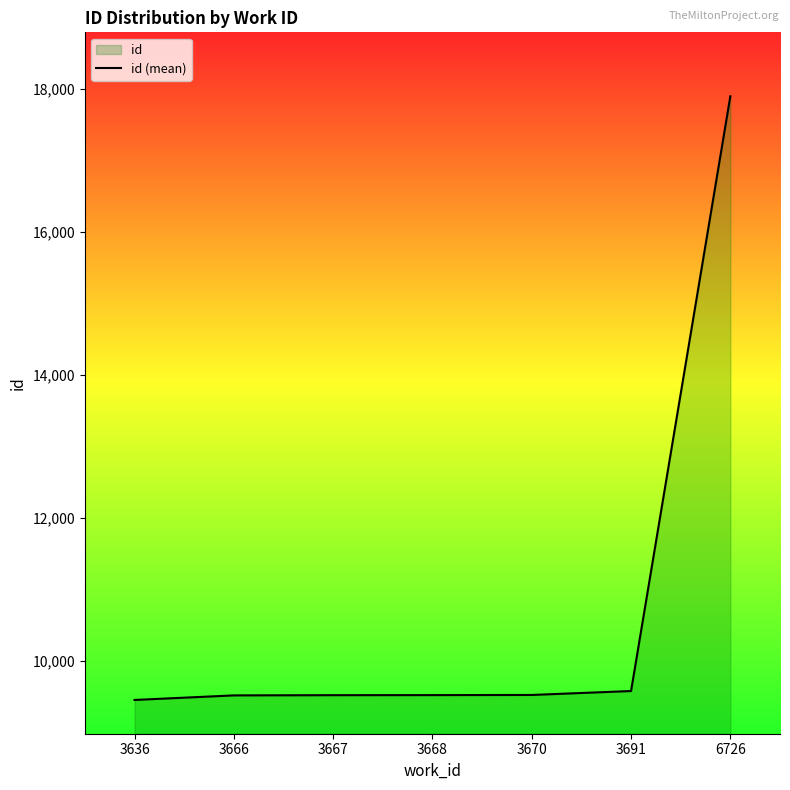

What is the approximate value at 3668?

9516.0